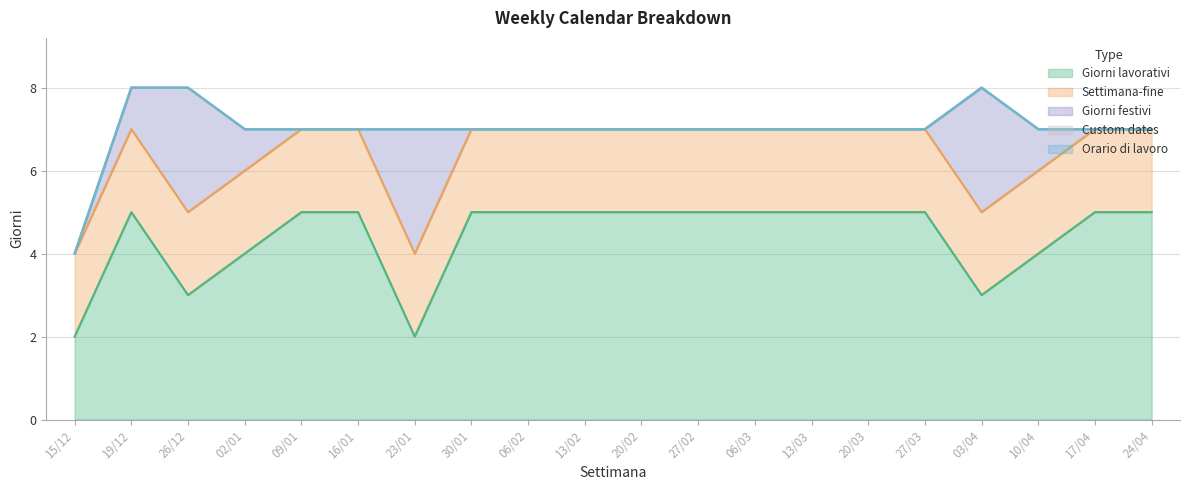

Reading left to right, extract all data points from this chart.

Giorni lavorativi: 15/12=2	19/12=5	26/12=3	02/01=4	09/01=5	16/01=5	23/01=2	30/01=5	06/02=5	13/02=5	20/02=5	27/02=5	06/03=5	13/03=5	20/03=5	27/03=5	03/04=3	10/04=4	17/04=5	24/04=5
Settimana-fine: 15/12=2	19/12=2	26/12=2	02/01=2	09/01=2	16/01=2	23/01=2	30/01=2	06/02=2	13/02=2	20/02=2	27/02=2	06/03=2	13/03=2	20/03=2	27/03=2	03/04=2	10/04=2	17/04=2	24/04=2
Giorni festivi: 15/12=0	19/12=1	26/12=3	02/01=1	09/01=0	16/01=0	23/01=3	30/01=0	06/02=0	13/02=0	20/02=0	27/02=0	06/03=0	13/03=0	20/03=0	27/03=0	03/04=3	10/04=1	17/04=0	24/04=0
Custom dates: 15/12=0	19/12=0	26/12=0	02/01=0	09/01=0	16/01=0	23/01=0	30/01=0	06/02=0	13/02=0	20/02=0	27/02=0	06/03=0	13/03=0	20/03=0	27/03=0	03/04=0	10/04=0	17/04=0	24/04=0
Orario di lavoro: 15/12=0	19/12=0	26/12=0	02/01=0	09/01=0	16/01=0	23/01=0	30/01=0	06/02=0	13/02=0	20/02=0	27/02=0	06/03=0	13/03=0	20/03=0	27/03=0	03/04=0	10/04=0	17/04=0	24/04=0